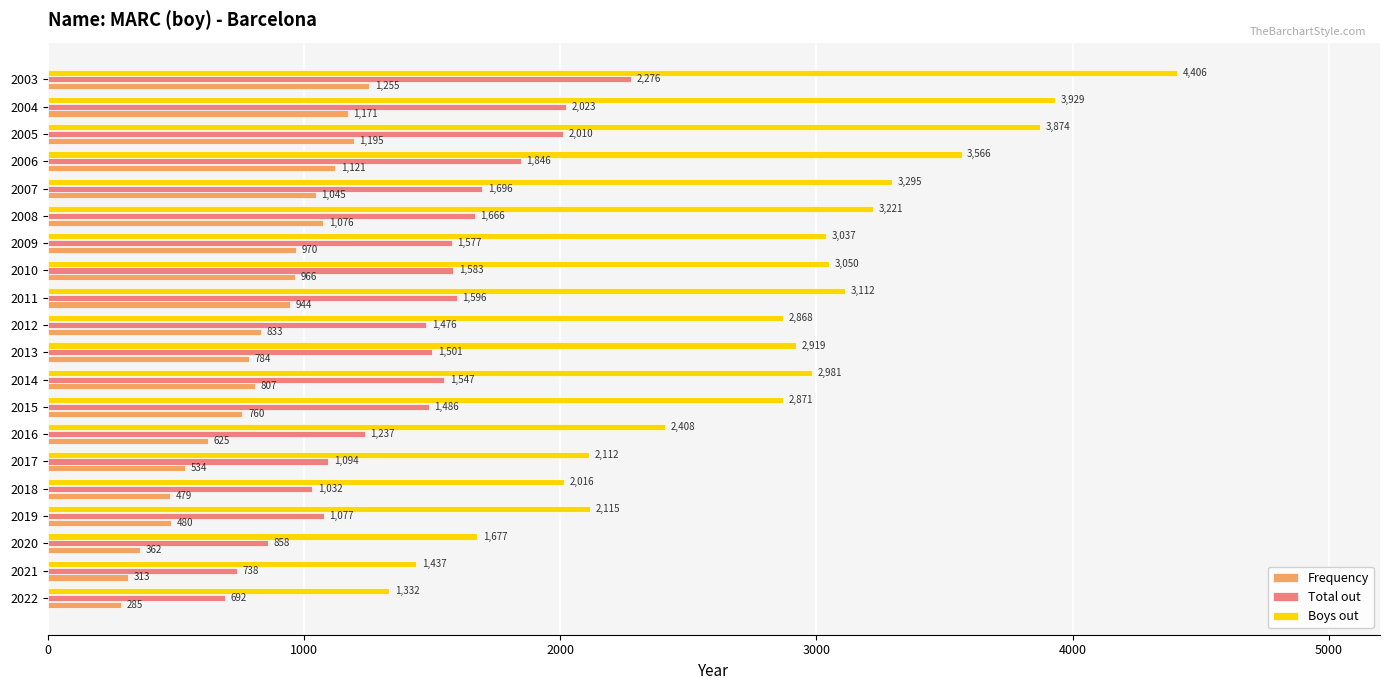

List the series in order of their peak value, highest first.

Boys out, Total out, Frequency